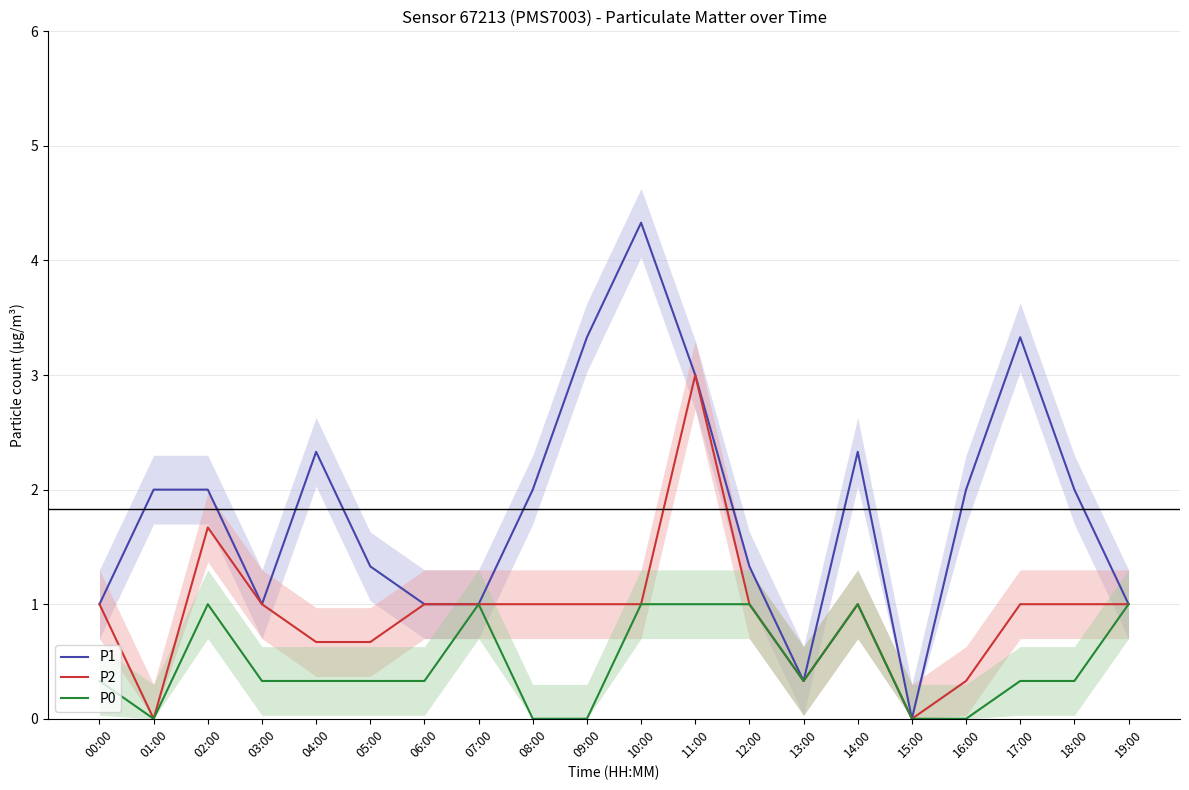

What are all the series names shown in the legend?

P1, P2, P0